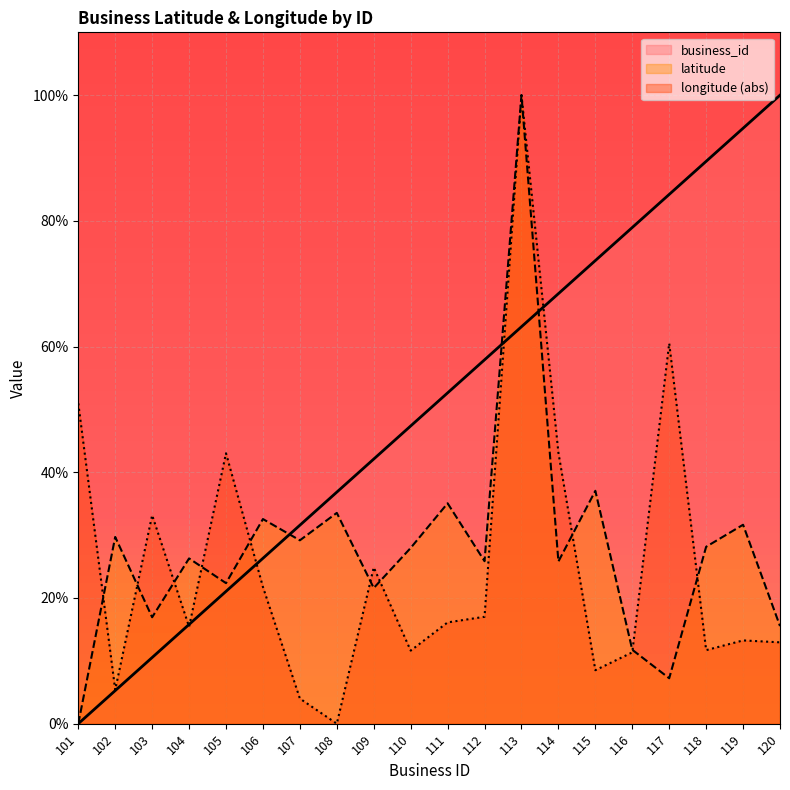

Does the chart display data point markers on the line(s)?

No